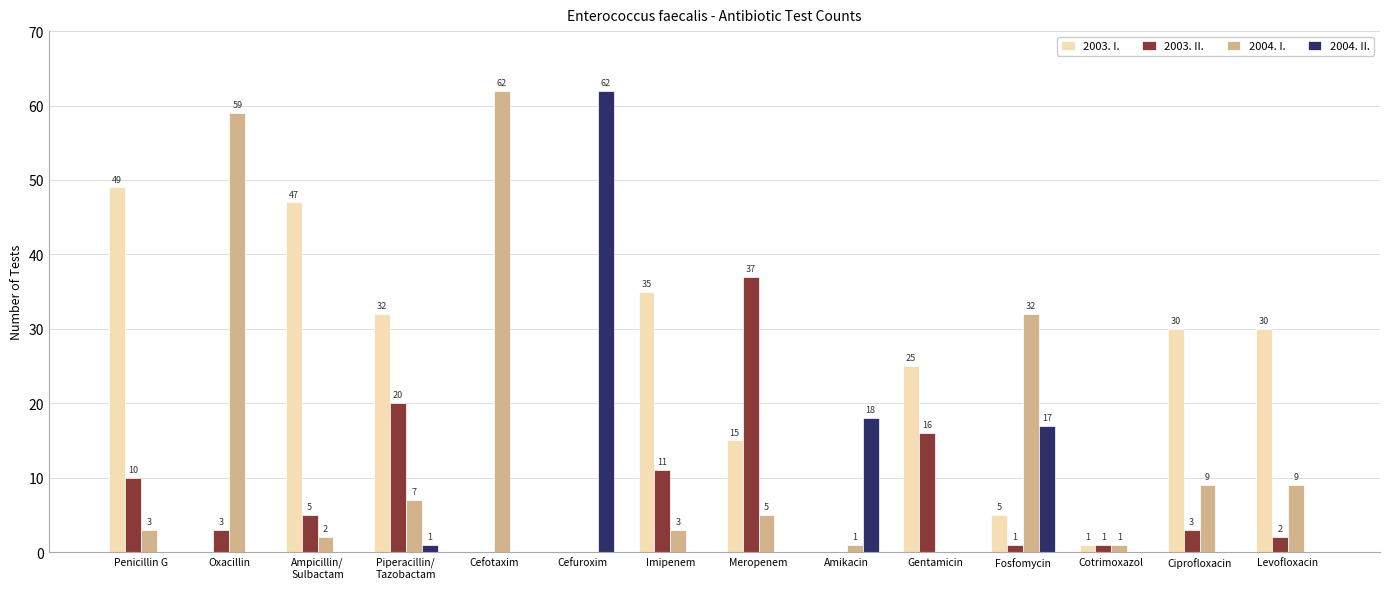

Reading left to right, what are all the values shown in this chart?

2003. I.: 49	0	47	32	0	0	35	15	0	25	5	1	30	30
2003. II.: 10	3	5	20	0	0	11	37	0	16	1	1	3	2
2004. I.: 3	59	2	7	62	0	3	5	1	0	32	1	9	9
2004. II.: 0	0	0	1	0	62	0	0	18	0	17	0	0	0